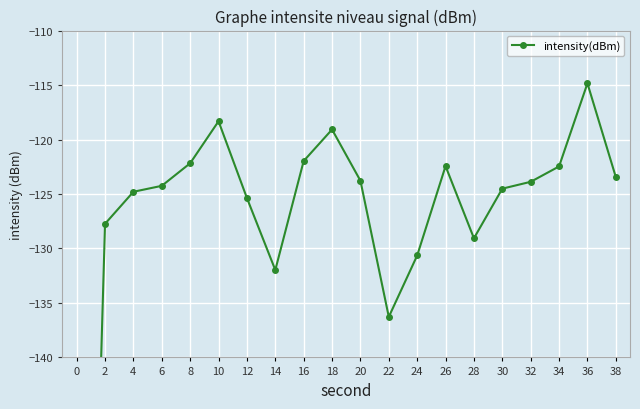

How many points are higher than both their immediate neighbors (excluding endpoints)?

4